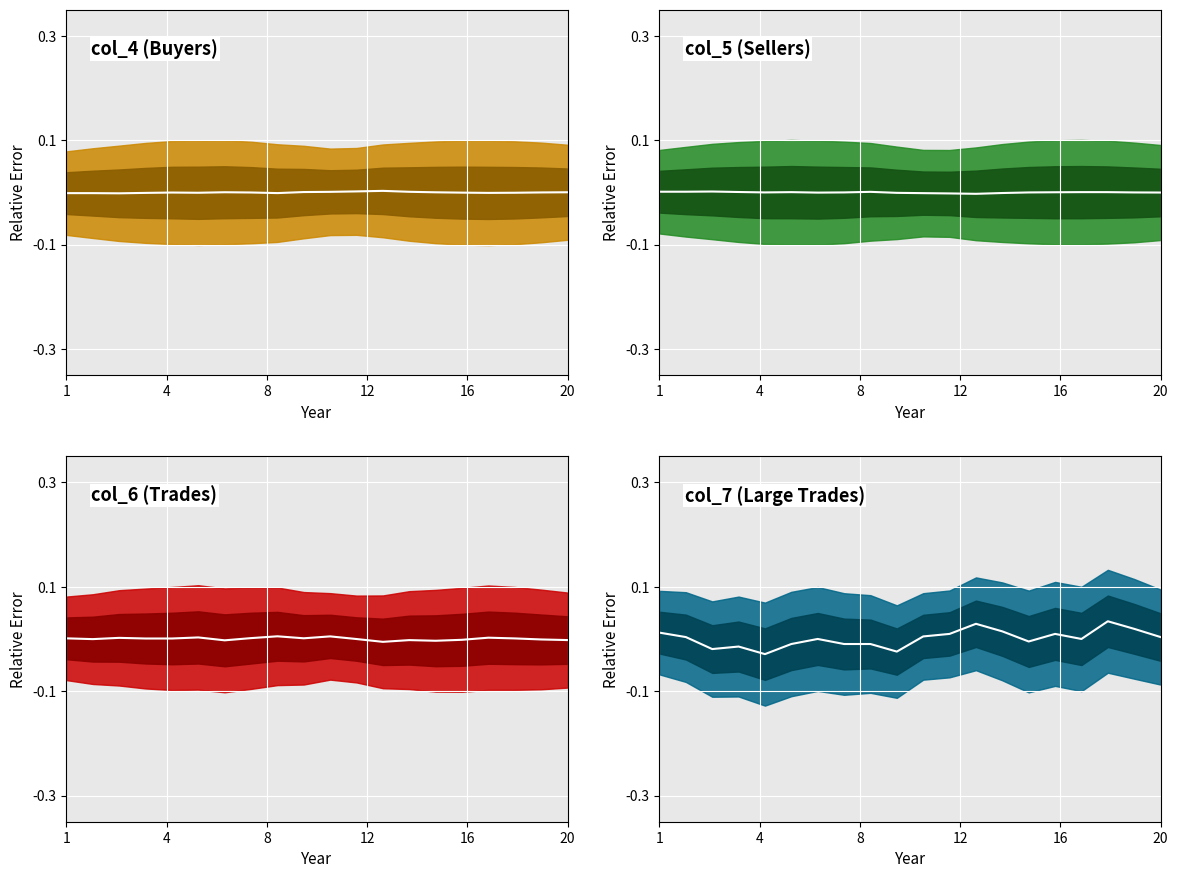

What is the label of the 17th point from the left?

16